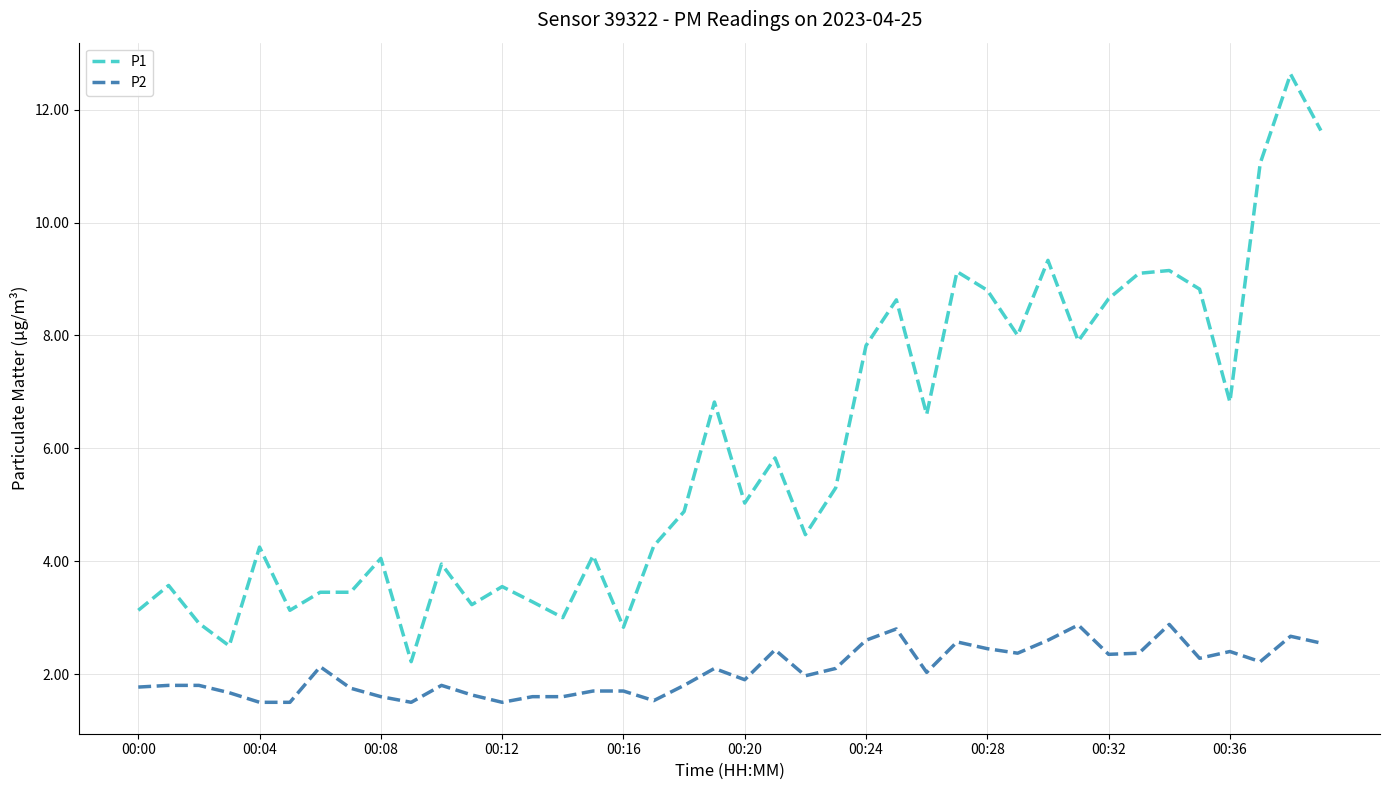

True or false: P2 and P1 cross at least once.

False